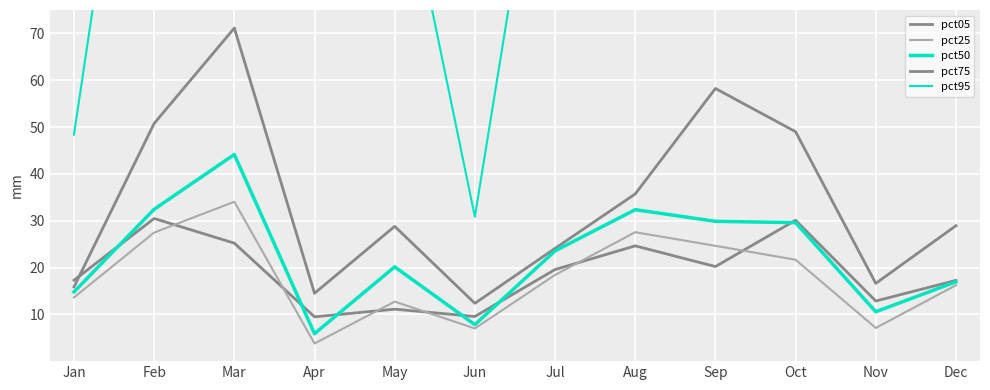

What is the smallest value displayed?

3.8